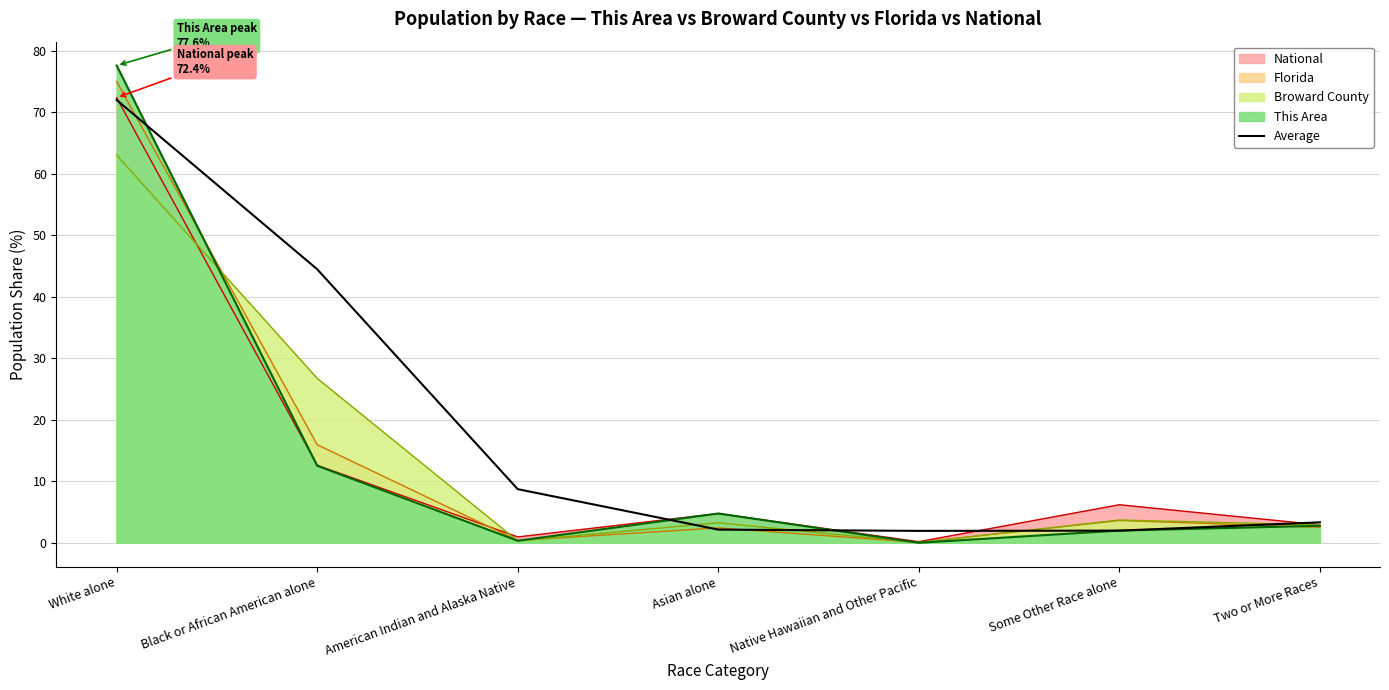

What position from the right is Two or More Races?

1